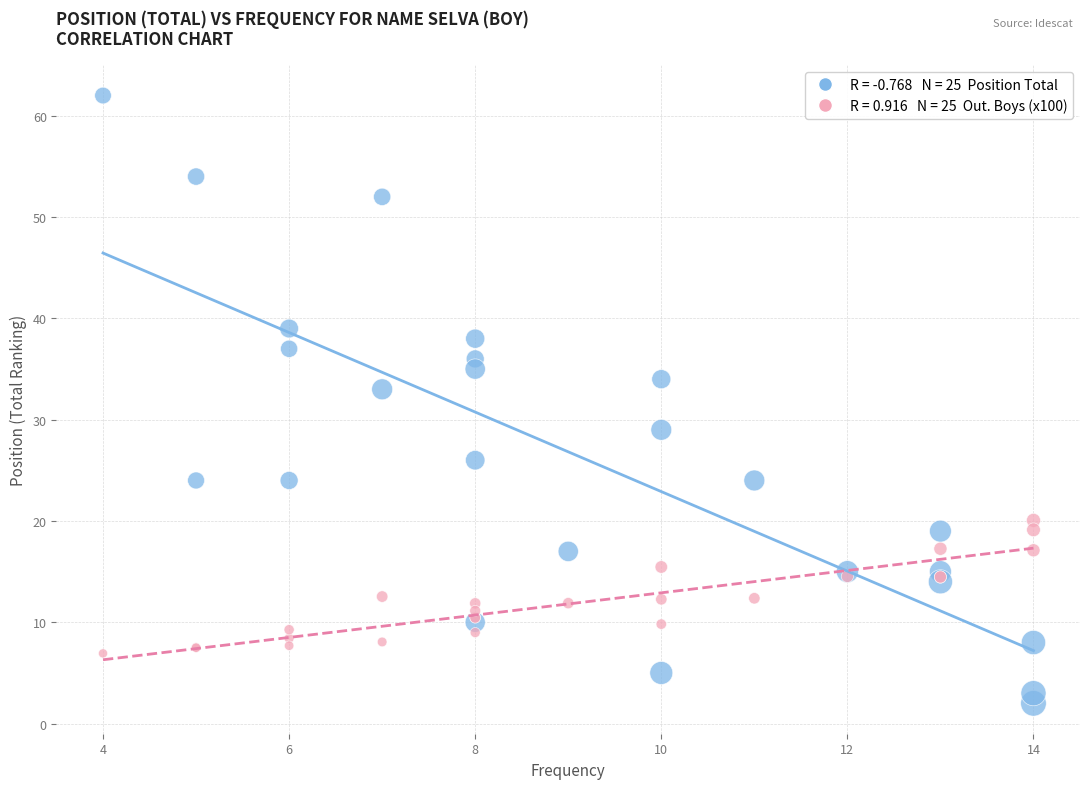

Across all series, what Y value is closest to 32?

33.0